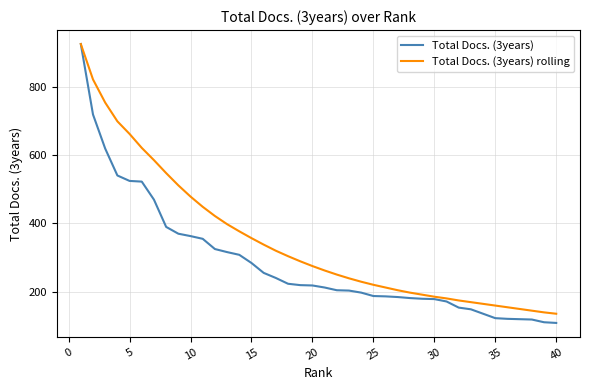

Which series has the largest range (max minus min)?

Total Docs. (3years)